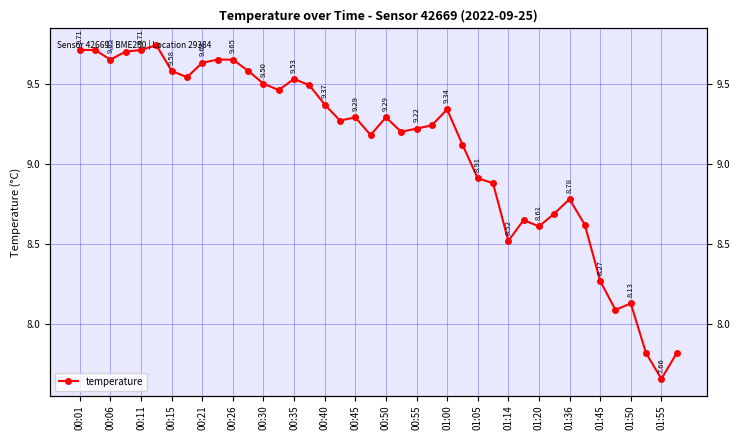

Reading left to right, list all the values displayed in this chart.

9.7	9.7	9.7	9.7	9.7	9.7	9.6	9.5	9.6	9.7	9.7	9.6	9.5	9.5	9.5	9.5	9.4	9.3	9.3	9.2	9.3	9.2	9.2	9.2	9.3	9.1	8.9	8.9	8.5	8.7	8.6	8.7	8.8	8.6	8.3	8.1	8.1	7.8	7.7	7.8